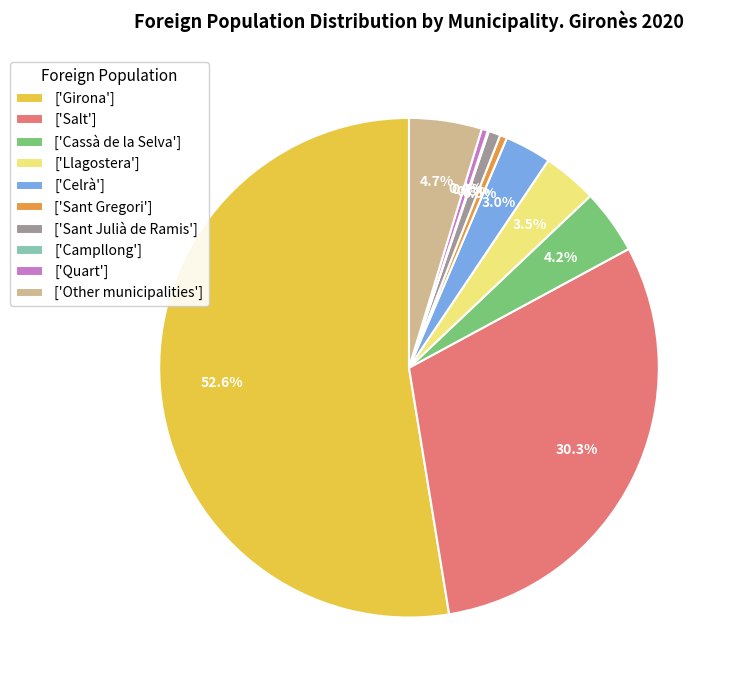

Which has a higher value, ['Sant Julià de Ramis'] or ['Girona']?

['Girona']